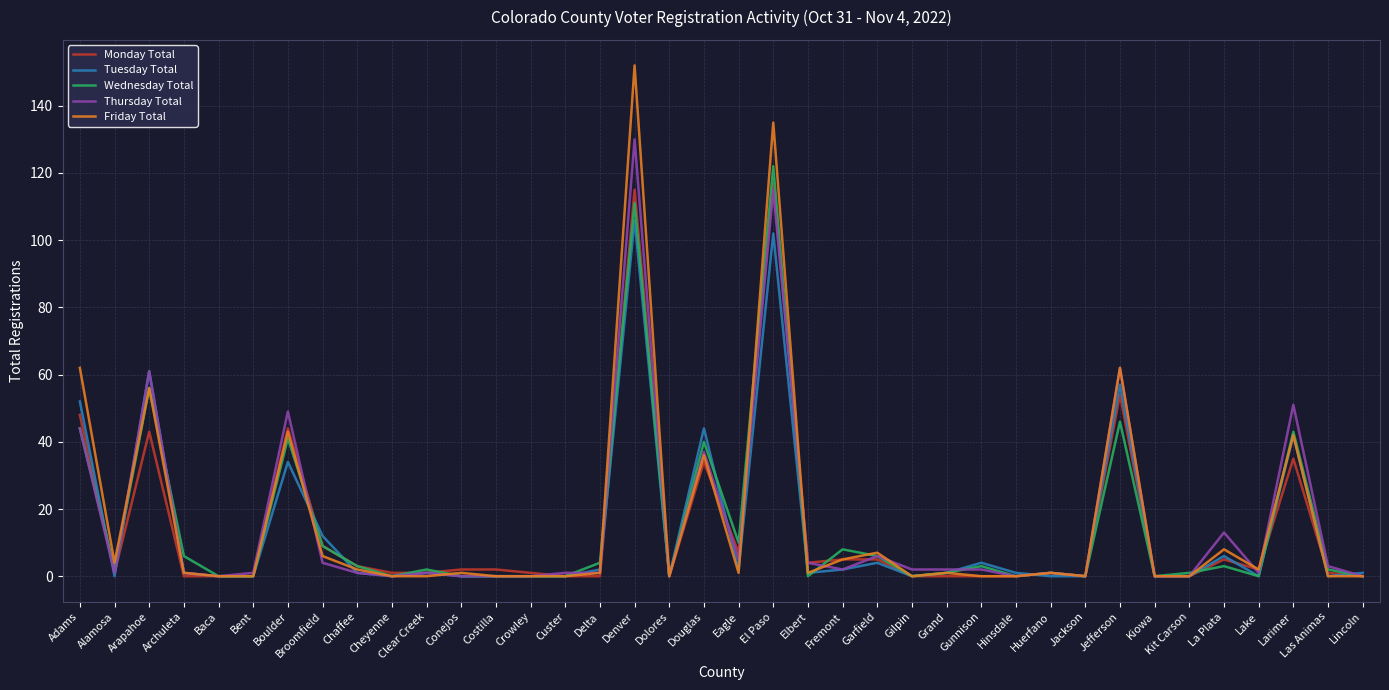

List the series in order of their peak value, highest first.

Friday Total, Thursday Total, Wednesday Total, Monday Total, Tuesday Total